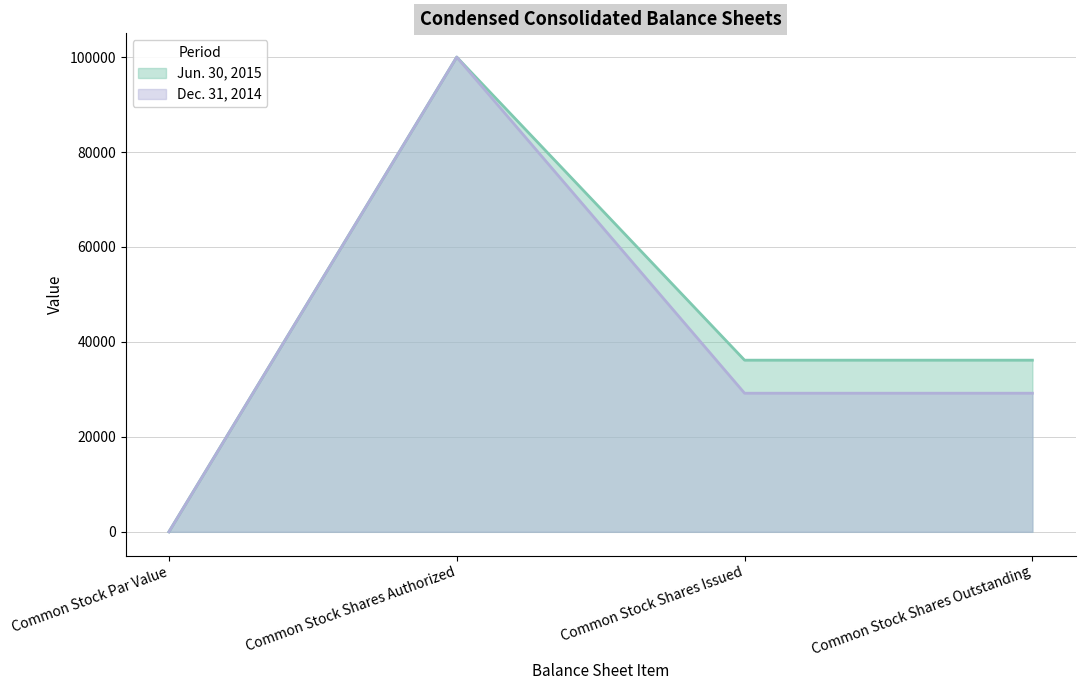

Which series has the largest total across all categories?

Jun. 30, 2015